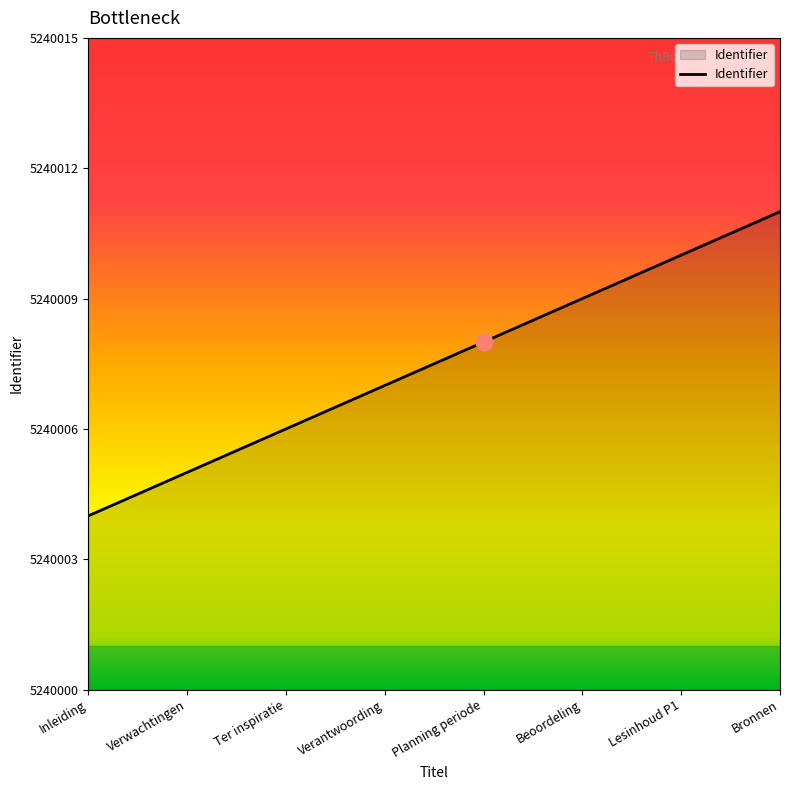

Which category has the highest value across all series?

Bronnen